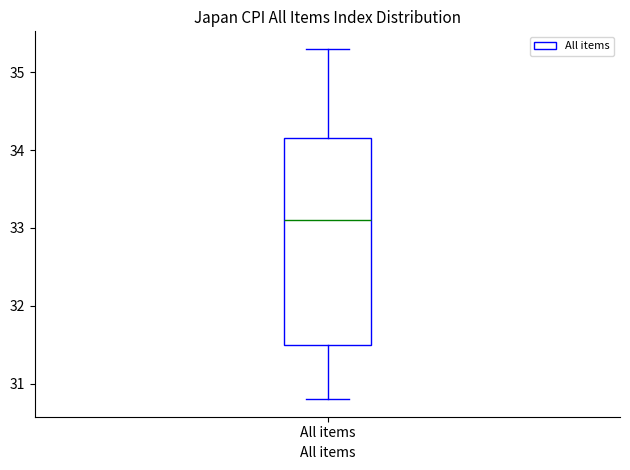

Read this box plot against the y-axis: the position of the median line, the range covered by the box, and the ends of both whiskers. The values are not printed on the chart, so give them approximately, as read against the axis.

median 33.1, box 31.5 to 34.2, whiskers 30.8 to 35.3